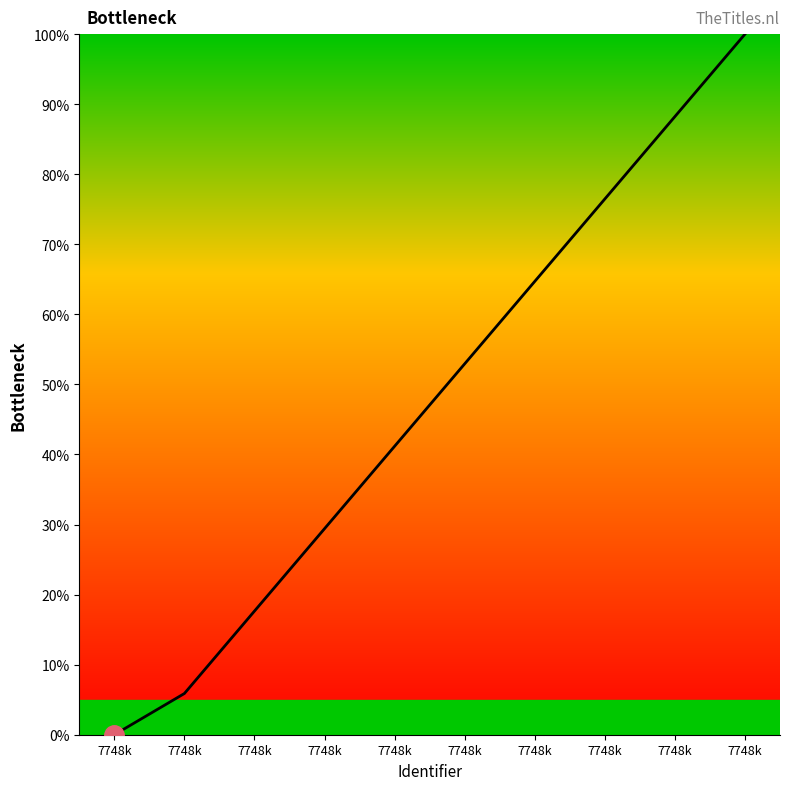

At which label is the value closest to 50?

7748k